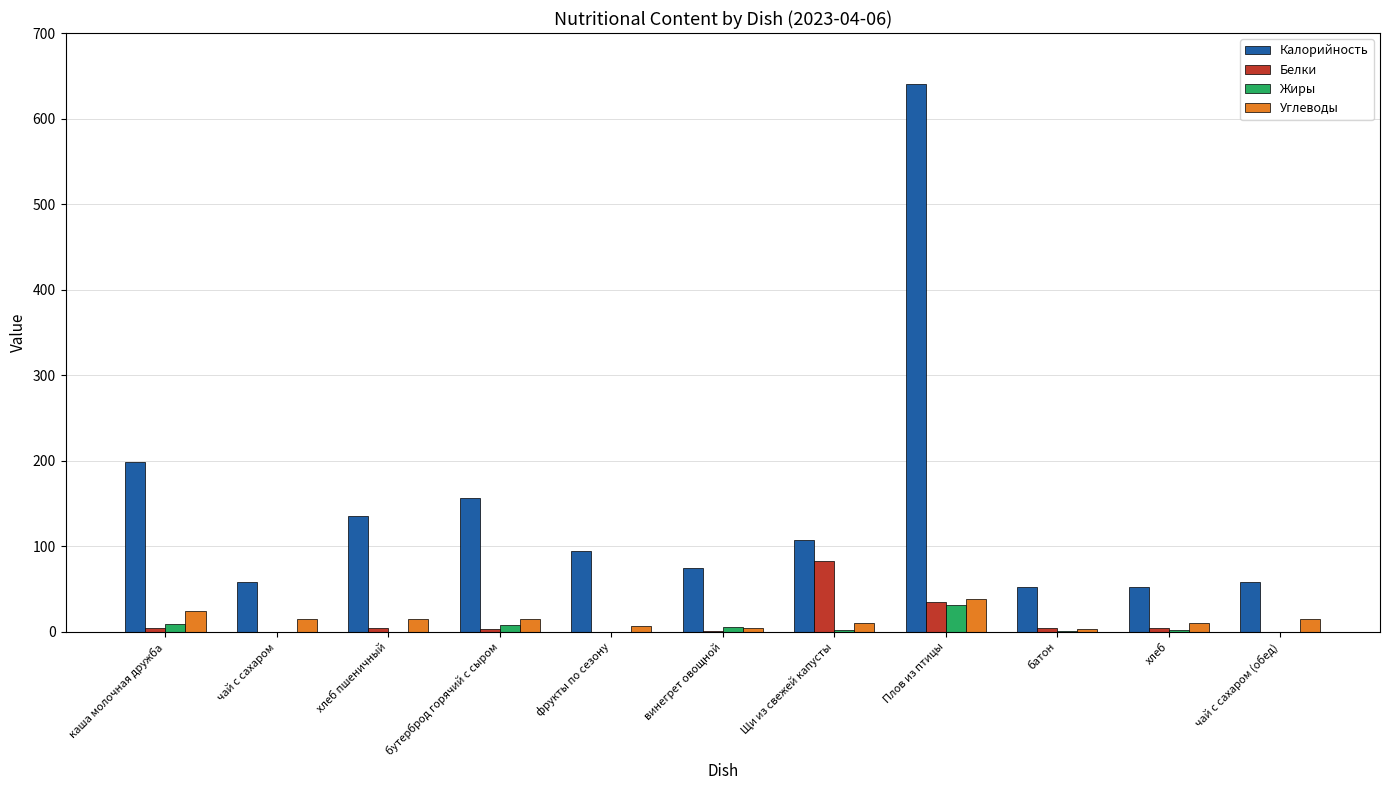

What is the sum of all Калорийность values?

1626.4